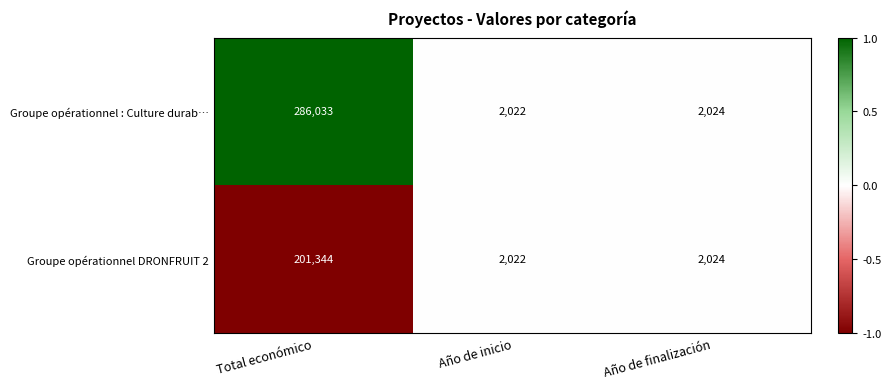

At which category is the sum across all series the highest?

Total económico